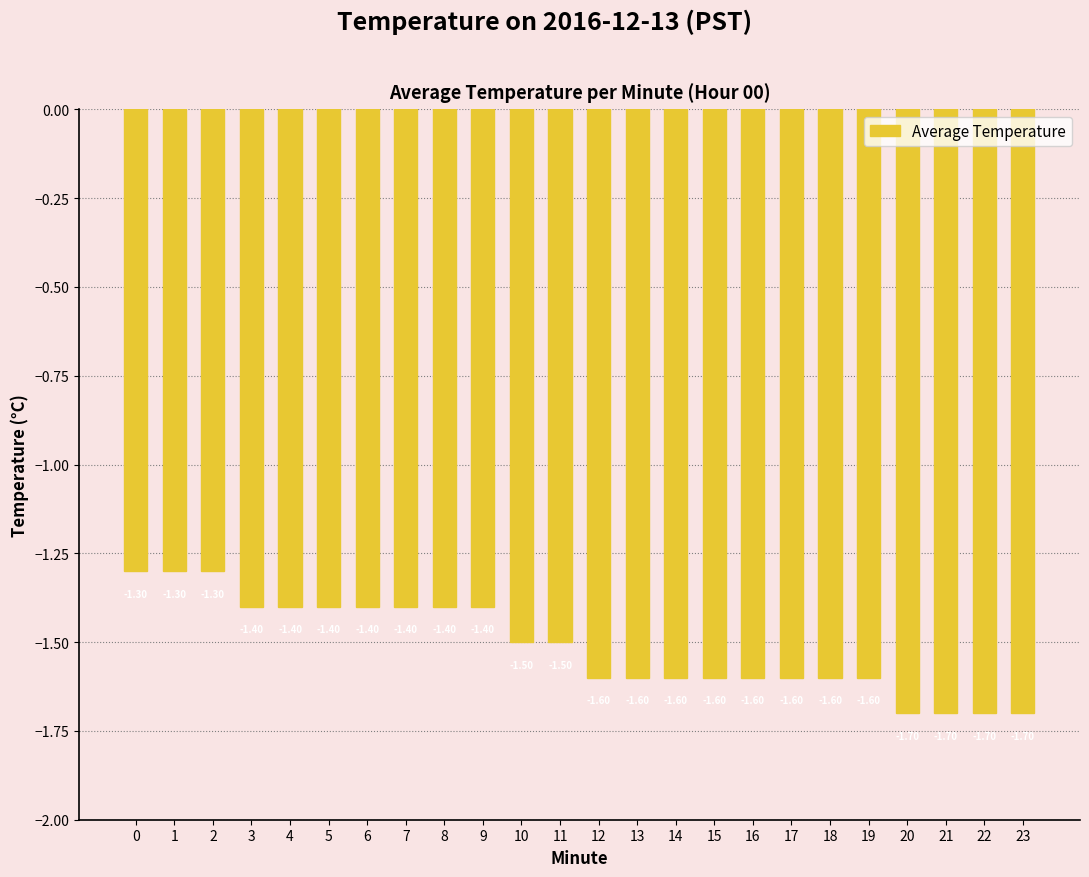

What is the sum of the values at 17 and 11?

-3.1